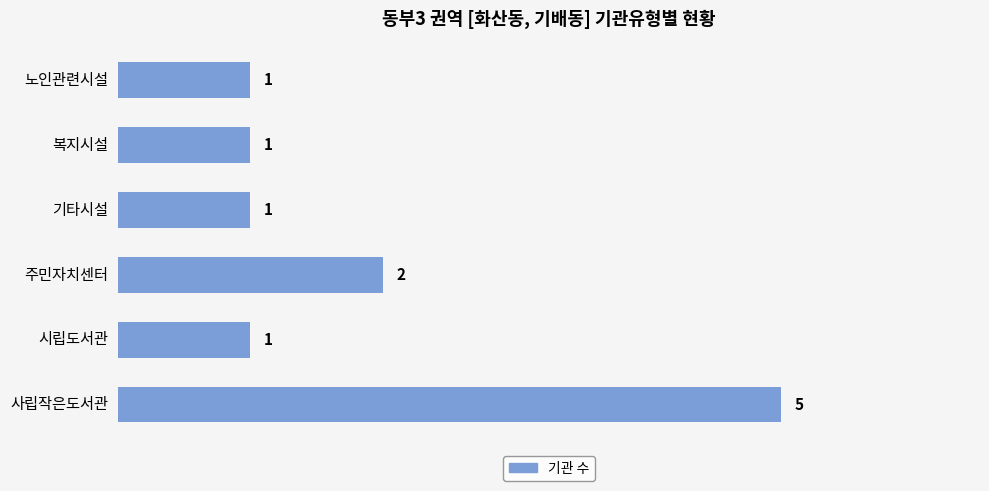

What is the change in value from 노인관련시설 to 사립작은도서관?

+4